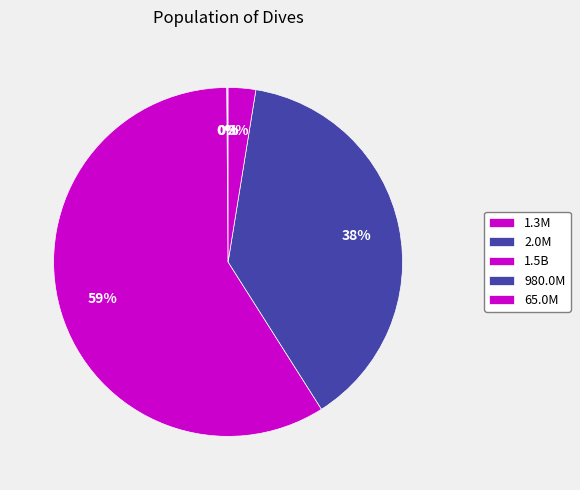

Count the number of slices in the pie.

5